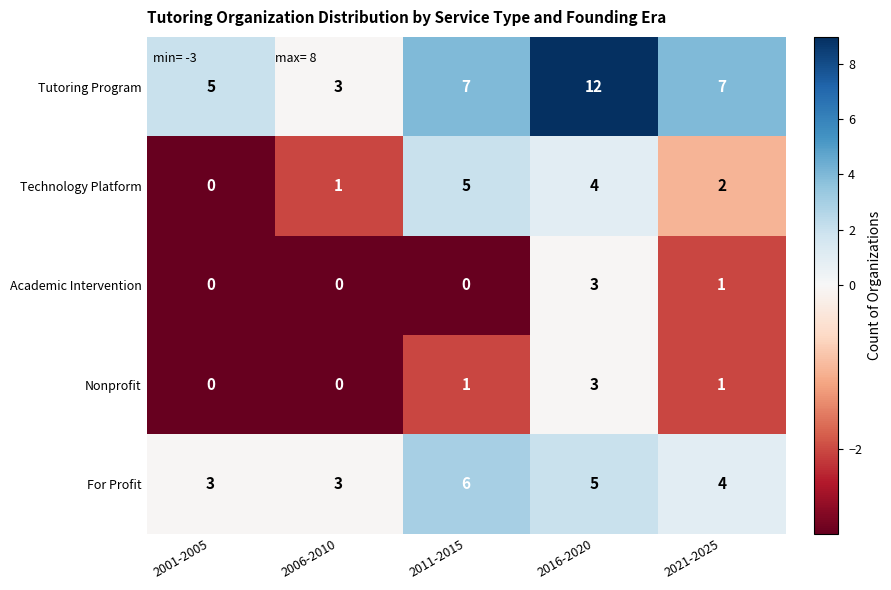

Reading right to left, extract all data points from this chart.

Tutoring Program: 2021-2025=7	2016-2020=12	2011-2015=7	2006-2010=3	2001-2005=5
Technology Platform: 2021-2025=2	2016-2020=4	2011-2015=5	2006-2010=1	2001-2005=0
Academic Intervention: 2021-2025=1	2016-2020=3	2011-2015=0	2006-2010=0	2001-2005=0
Nonprofit: 2021-2025=1	2016-2020=3	2011-2015=1	2006-2010=0	2001-2005=0
For Profit: 2021-2025=4	2016-2020=5	2011-2015=6	2006-2010=3	2001-2005=3